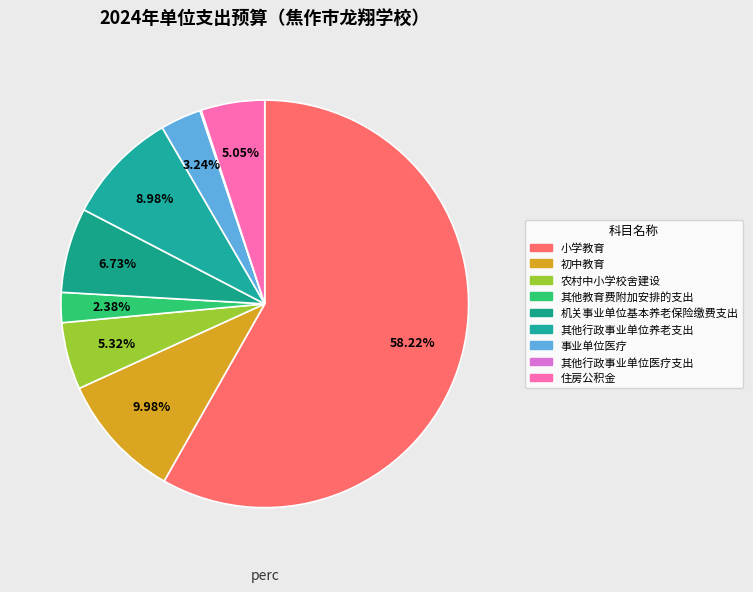

To the nearest percent, what is the difference between the 机关事业单位基本养老保险缴费支出 and 住房公积金 slice percentages?

2%